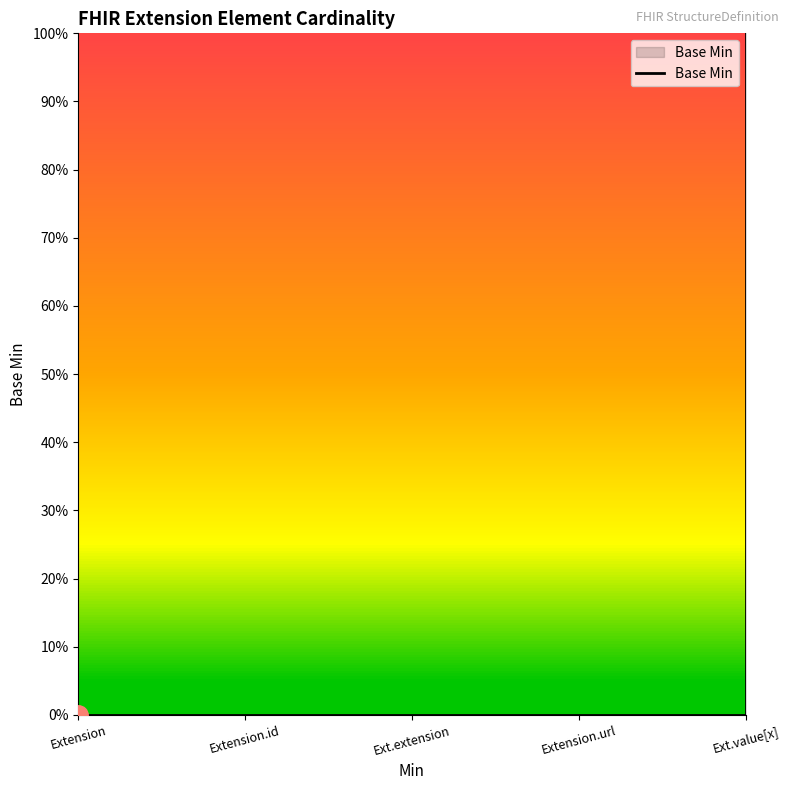

Reading left to right, extract all data points from this chart.

0	0	0	0	1